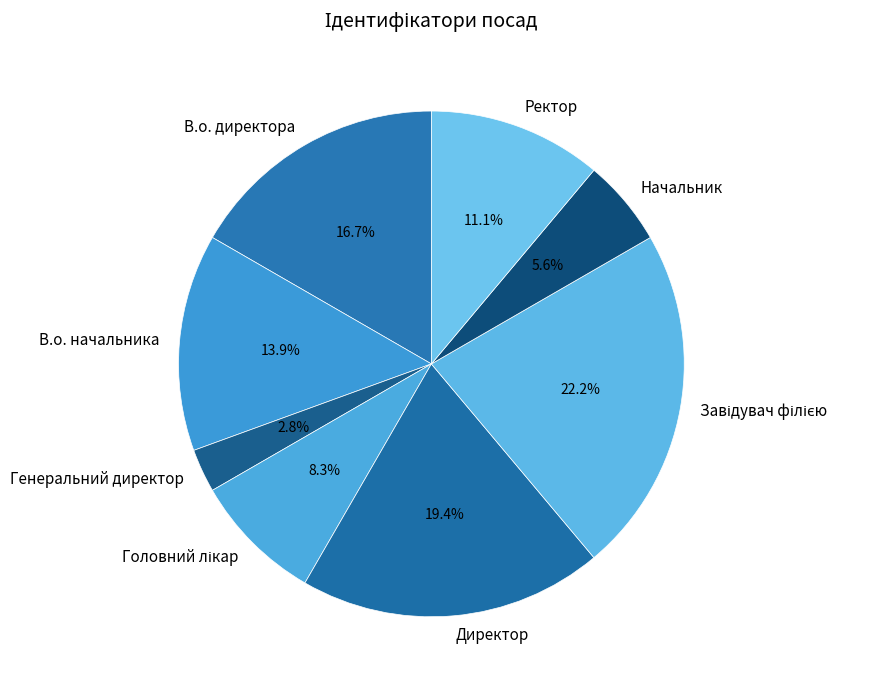

Does any single category account for the majority?

No